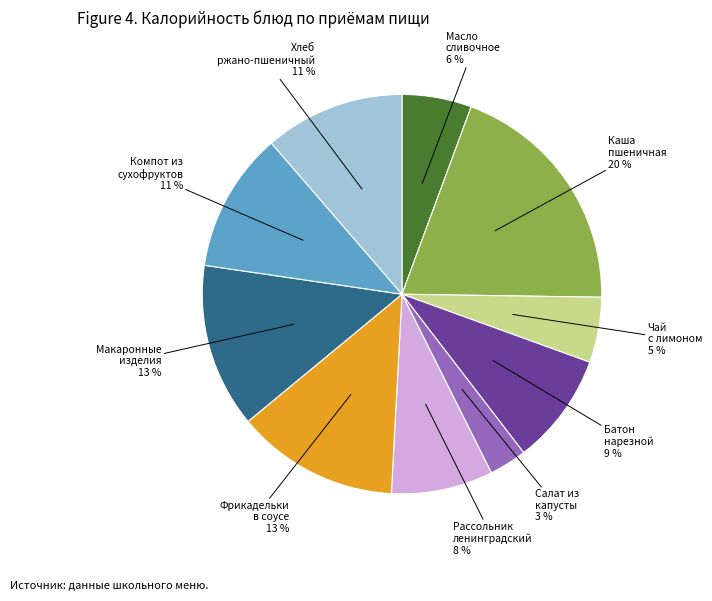

Is there a majority slice in this chart?

No